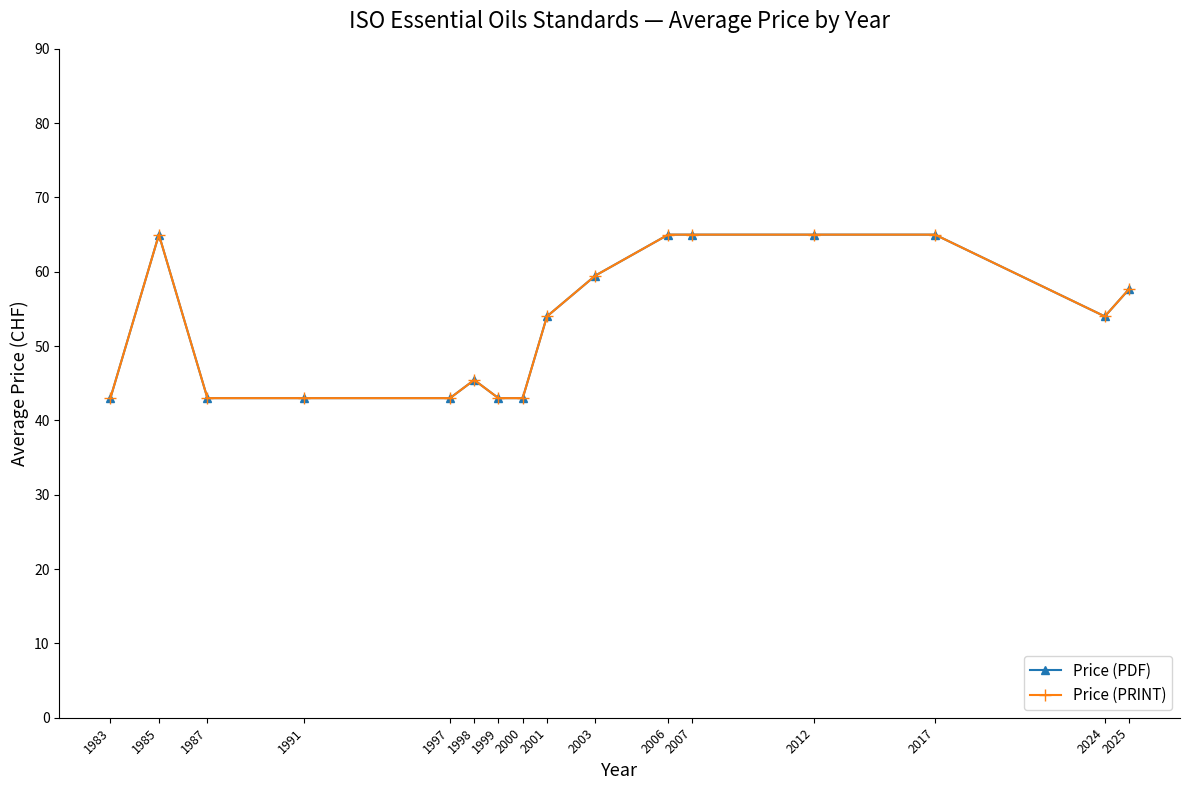

In Price (PRINT), how many points are lower than both neighbors (excluding endpoints)?

1